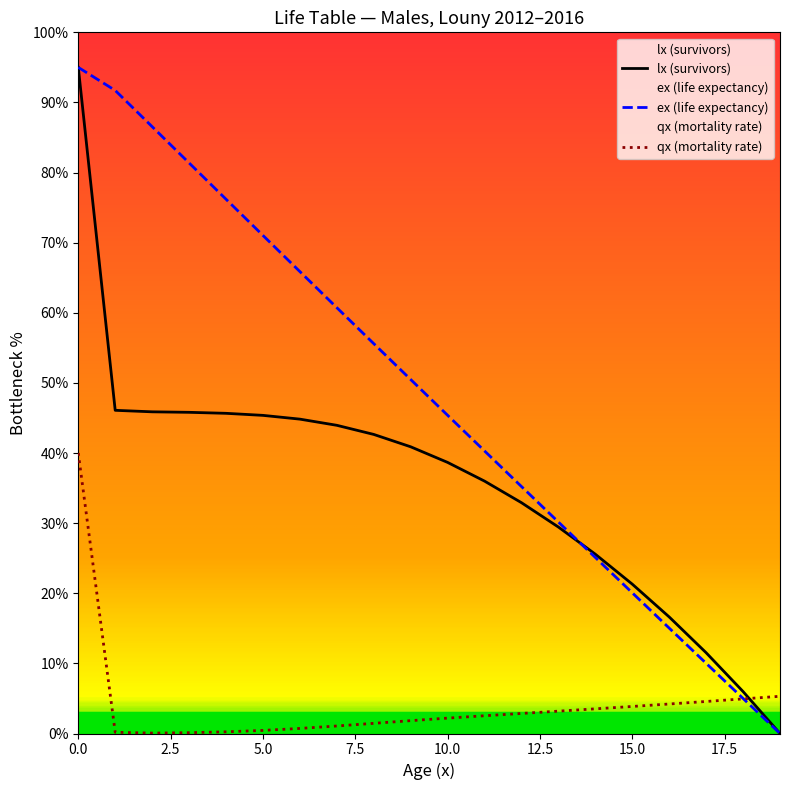

At 3, list the series in order from largest to smallest.

ex, lx, qx_scaled